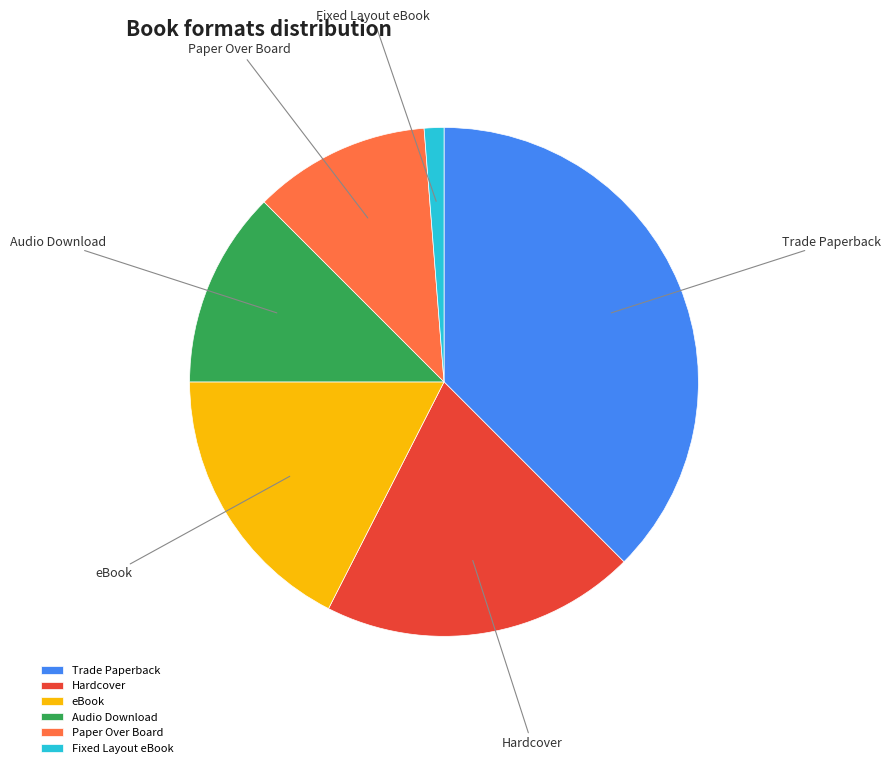

Which category has the smallest portion of the pie?

Fixed Layout eBook